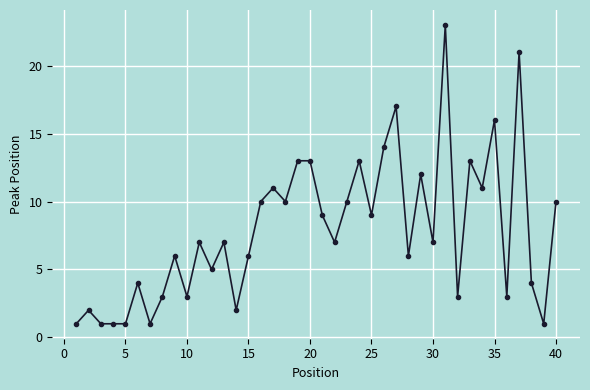

What is the greatest value displayed?

23